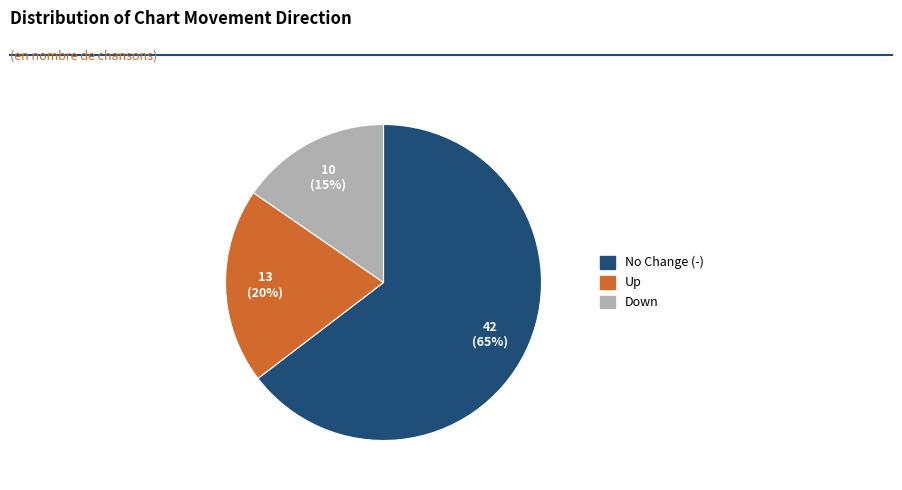

How many slices are in this pie chart?

3